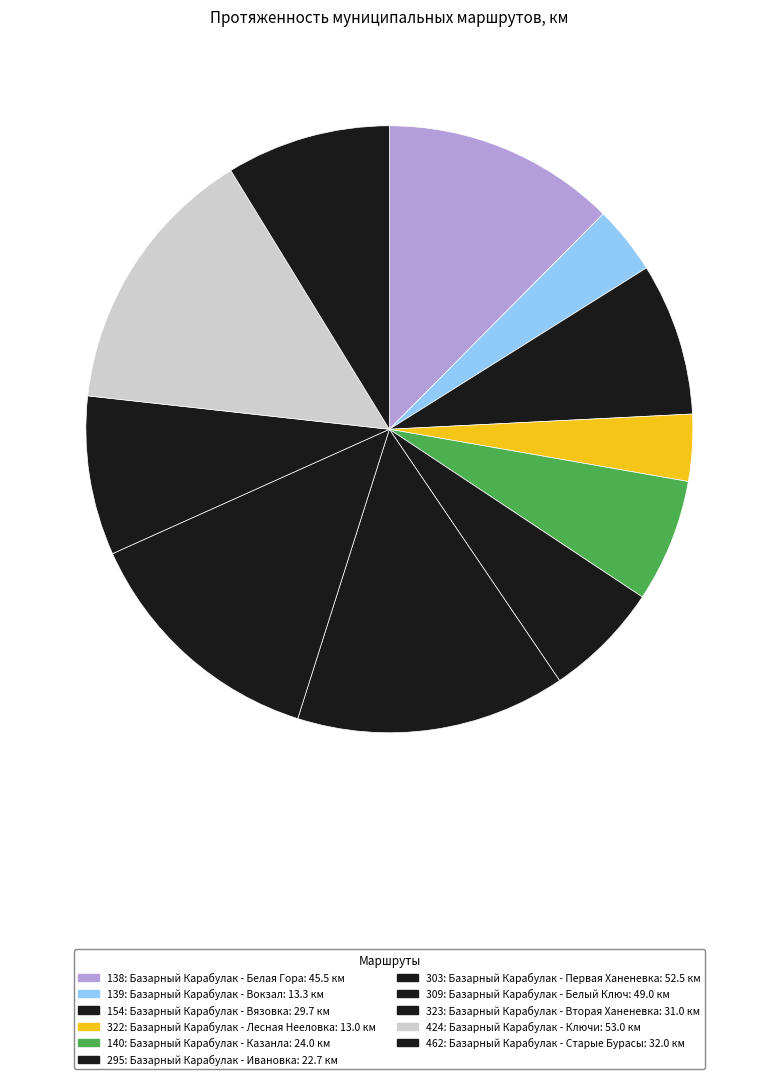

To the nearest percent, what is the difference between the largest and smallest slice percentages?

11%